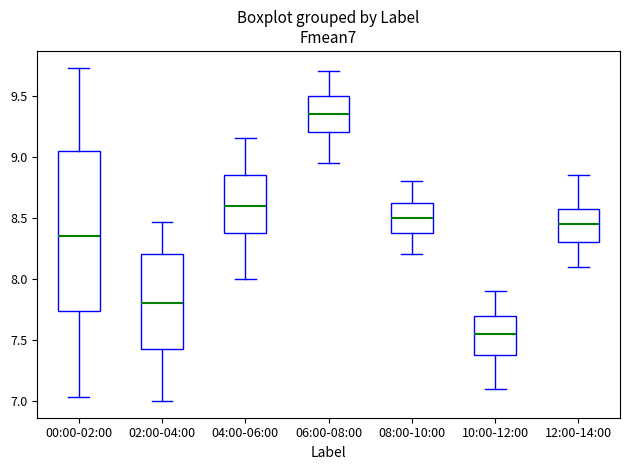

Which box has the highest median line?

06:00-08:00